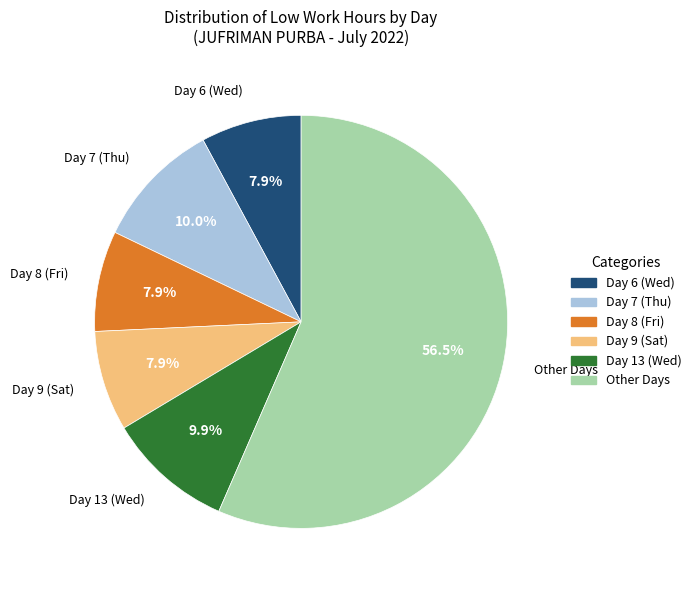

Is there a majority slice in this chart?

Yes